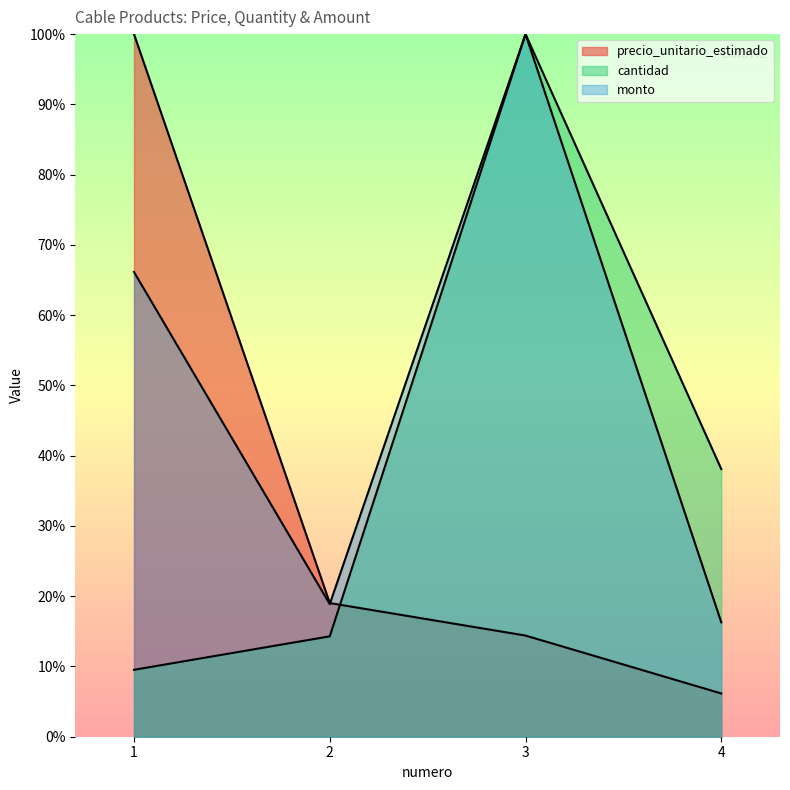

What is the value of the precio_unitario_estimado point at the 3rd from the left?

14.4